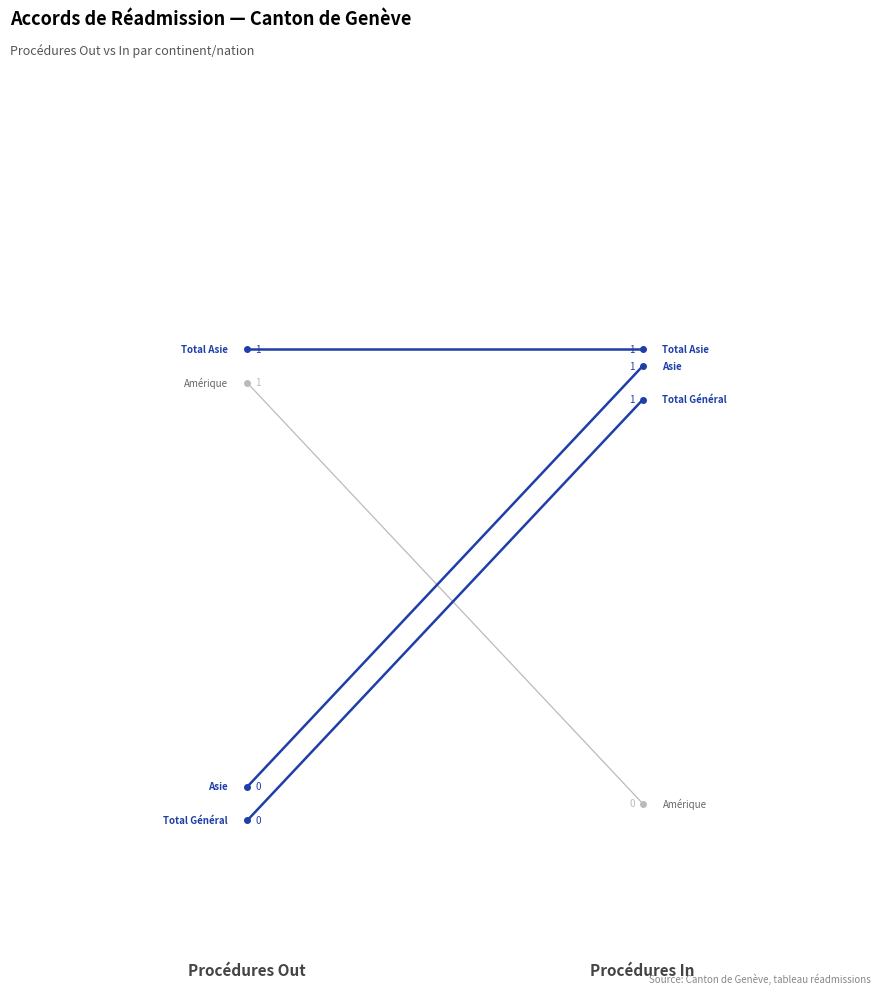

Count the Total Général values in the range 0 to 1.

2